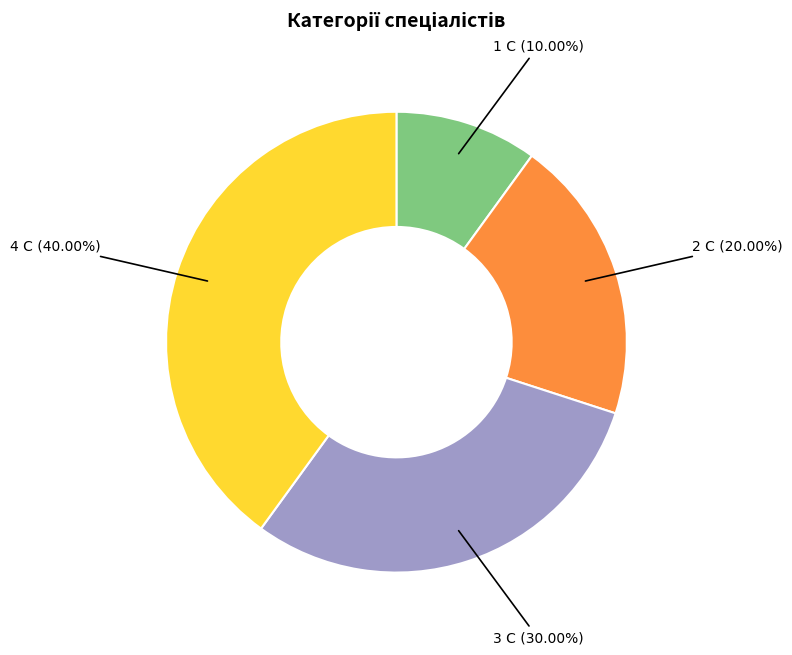

Does any single category account for the majority?

No